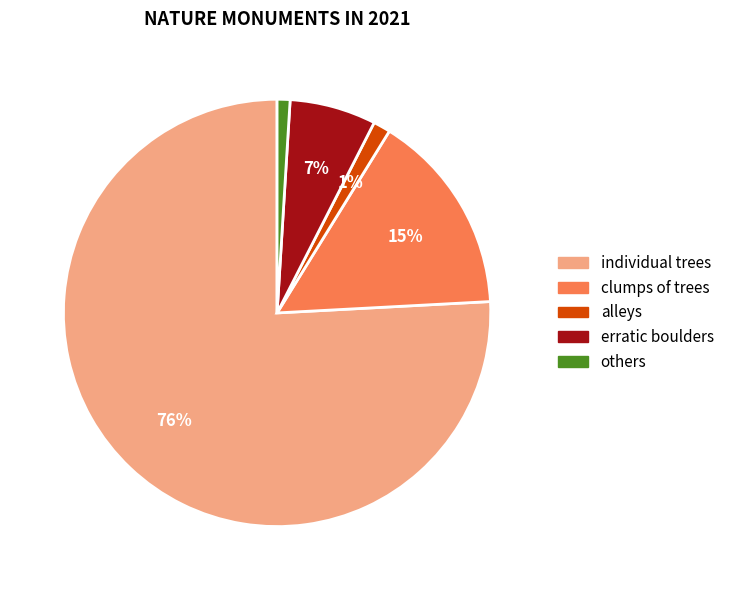

Is there any slice that represents more than half of the pie?

Yes